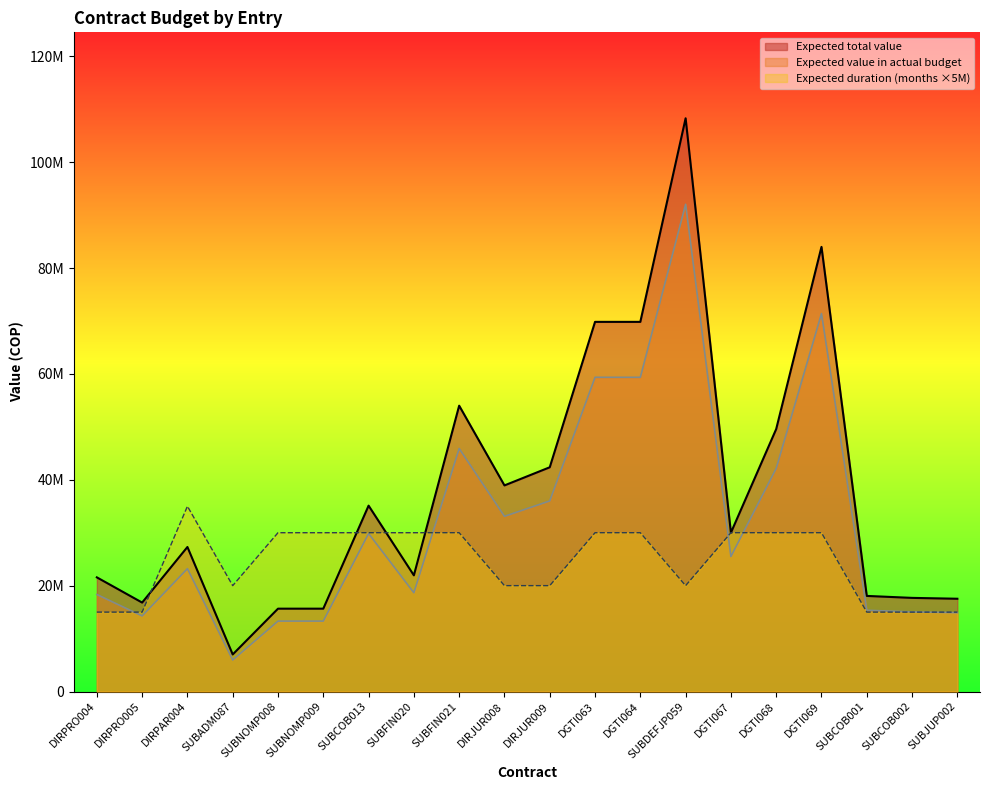

True or false: Expected total value and Expected duration (months) cross at least once.

True